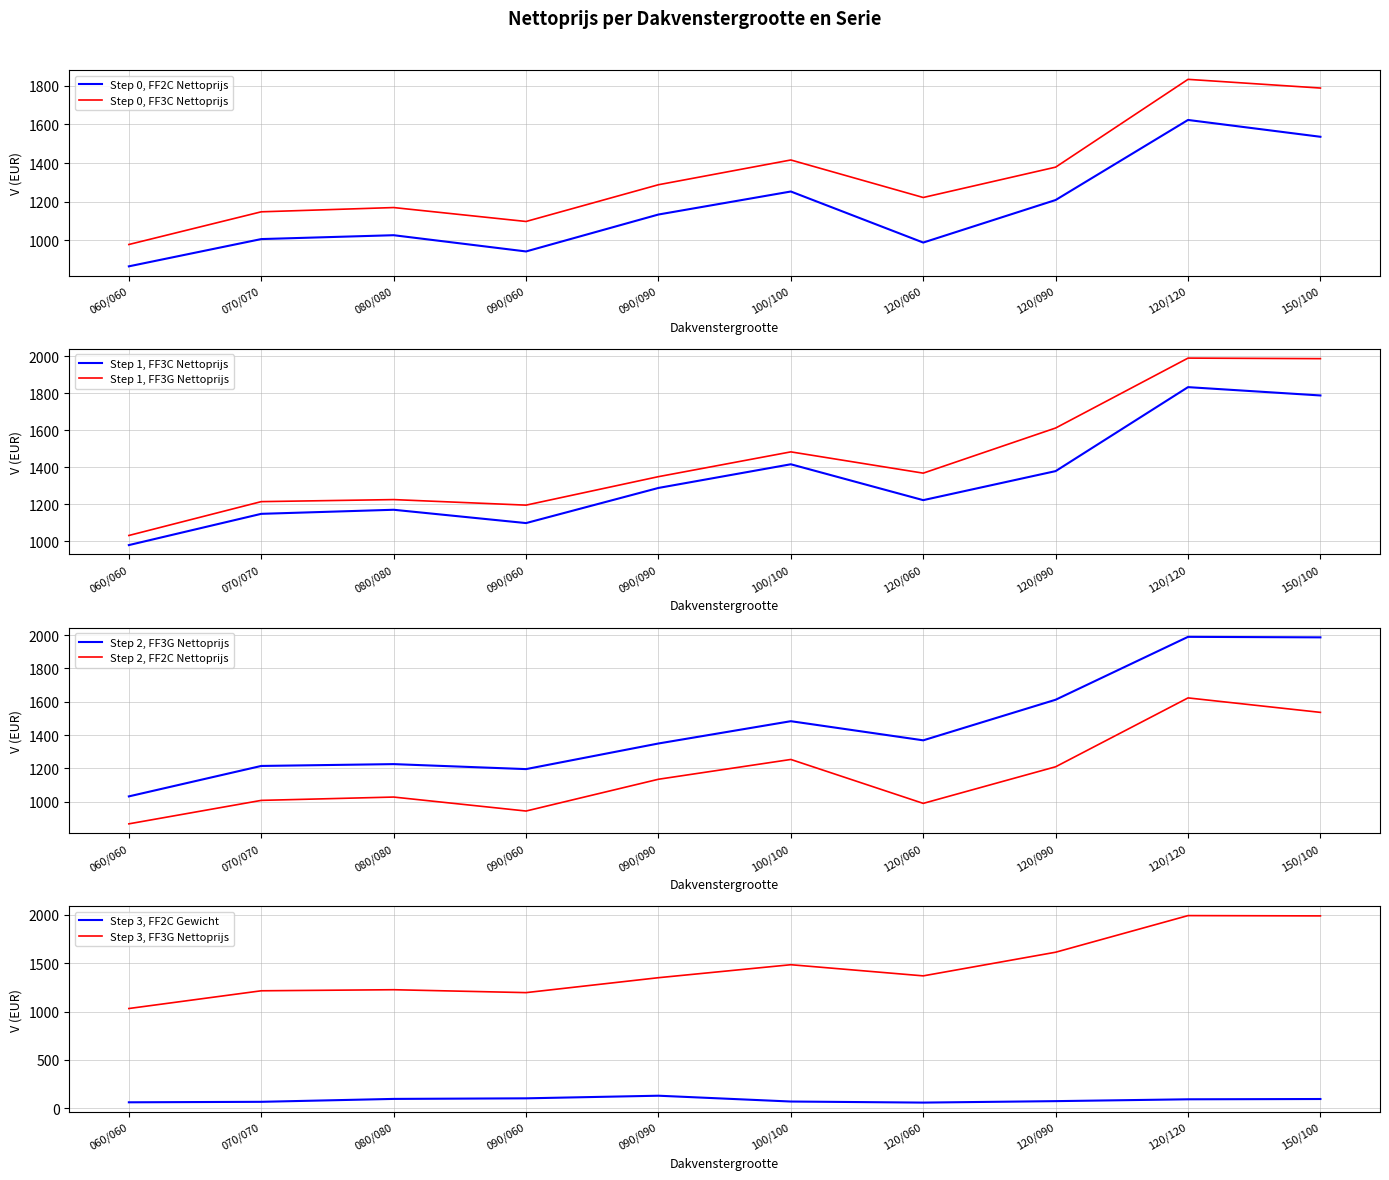

What position from the left is 120/060?

7